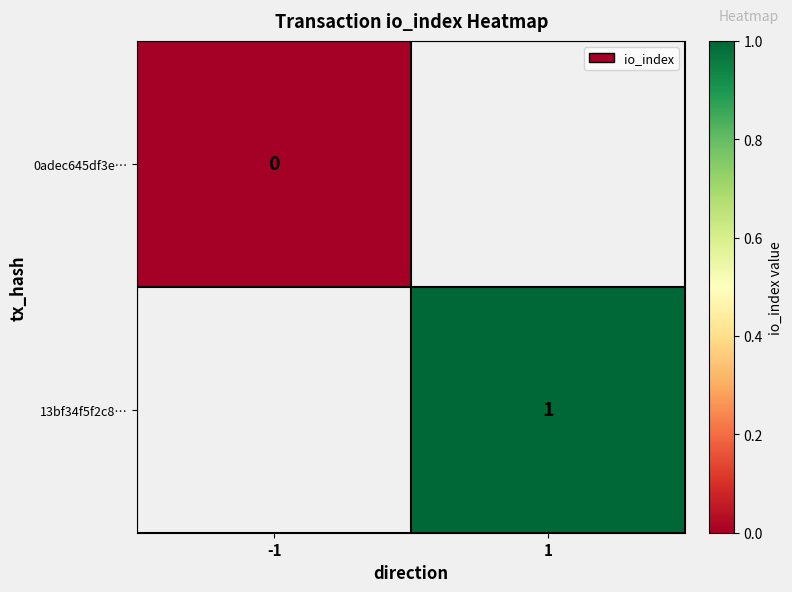

The value of 13bf34f5f2c8… at 1 is 1. True or false?

True